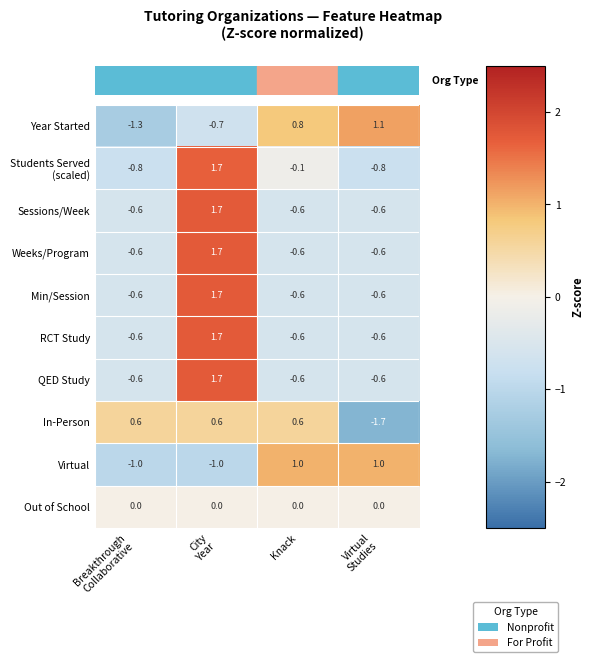

What is the difference between the maximum and minimum values in the Min/Session series?

2.3